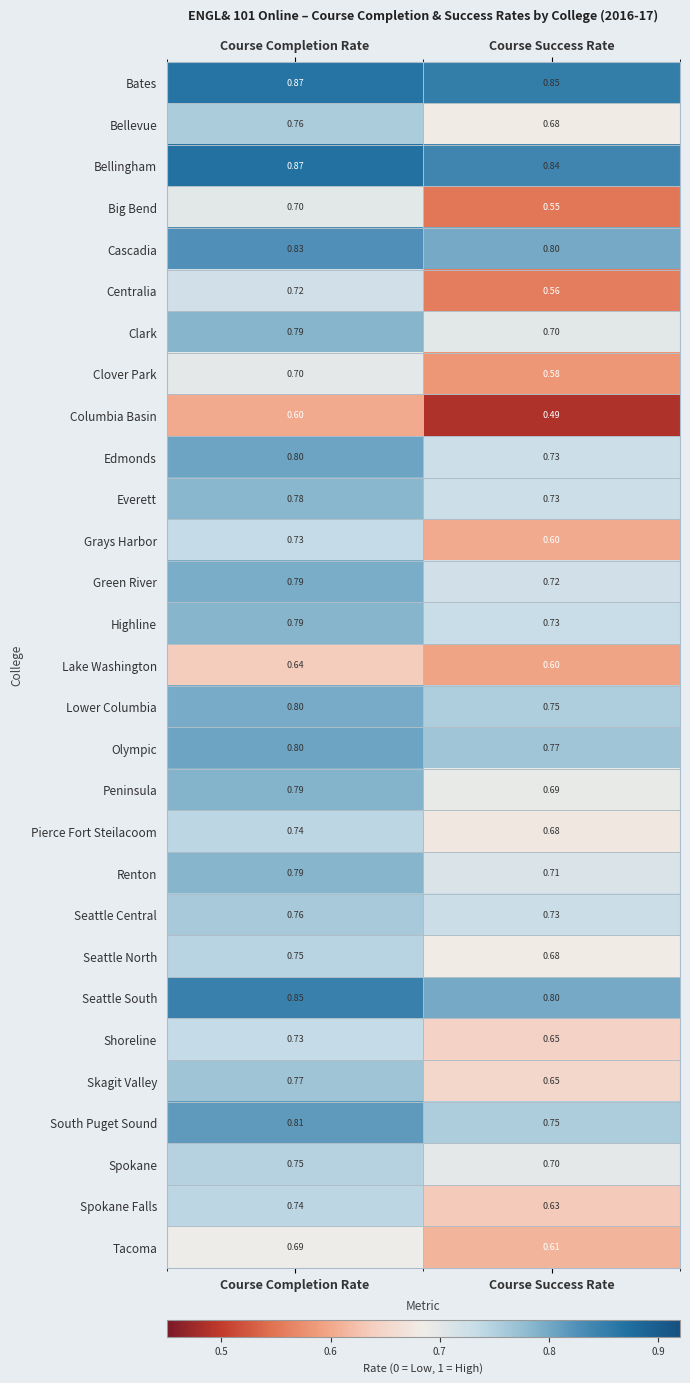

Which series has the widest spread of values?

Centralia